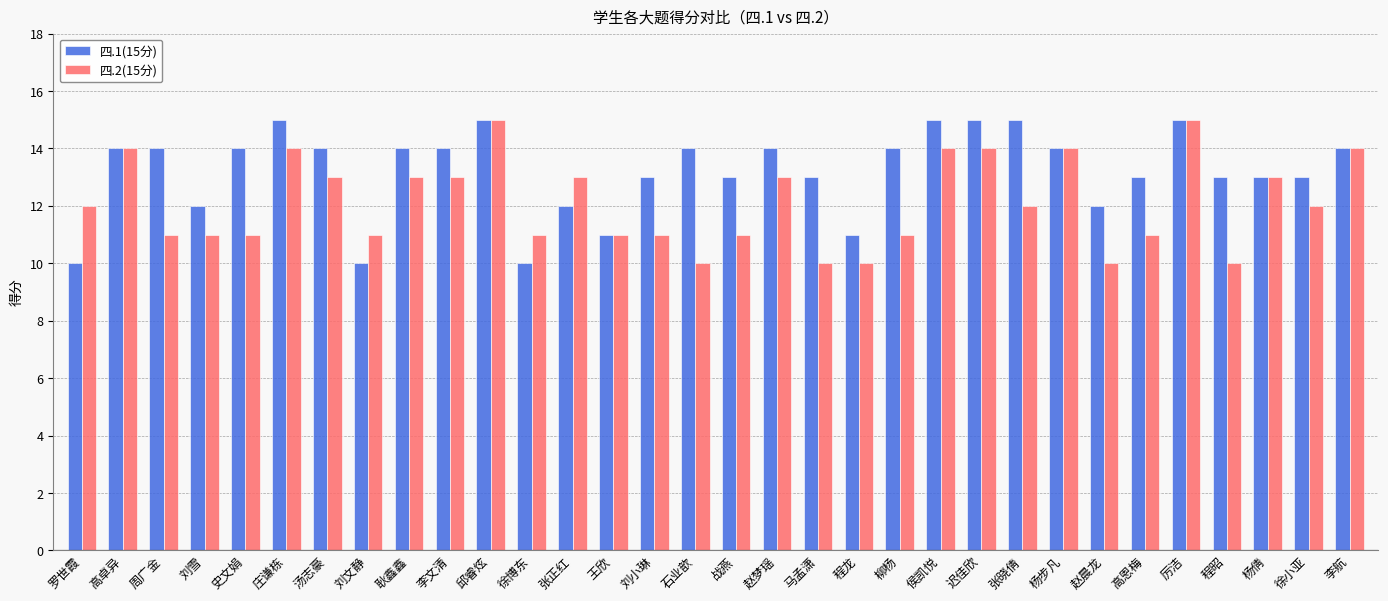

Count the 四.1(15分) values in the range 13 to 14.

18